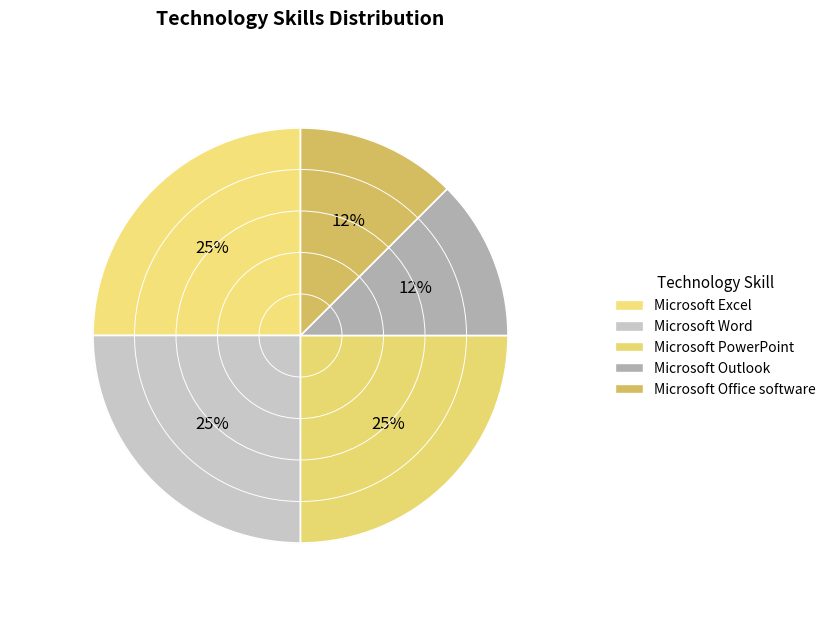

What is the total percentage of Microsoft Office software and Microsoft Outlook?

25.0%